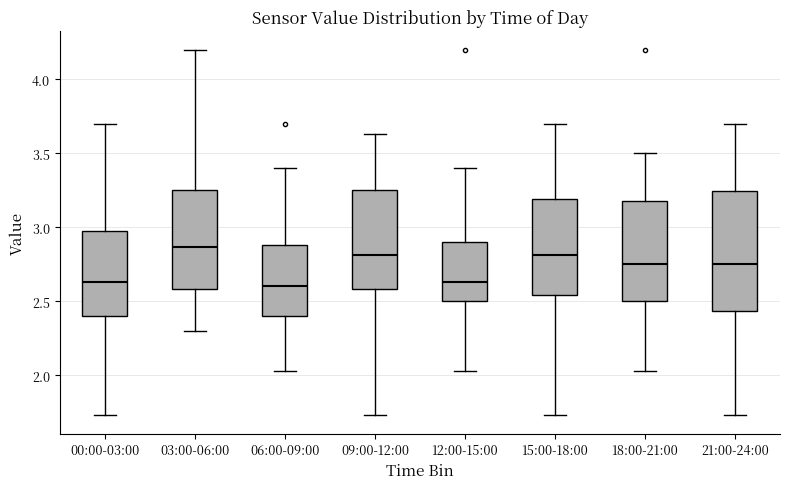

Which box's median line is the highest?

03:00-06:00